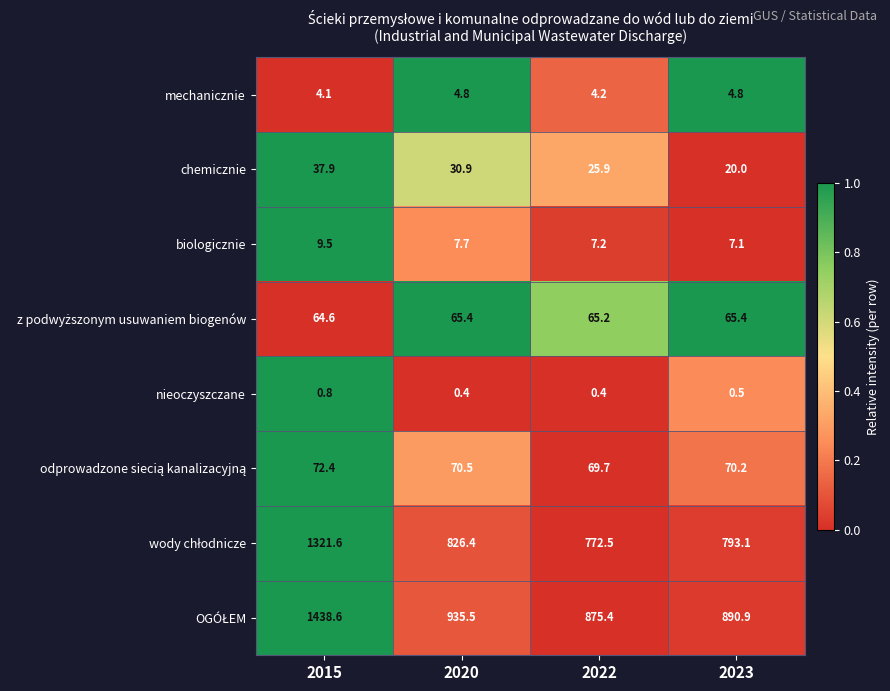

What is the spread (max minus min) of values at 2020?

935.1